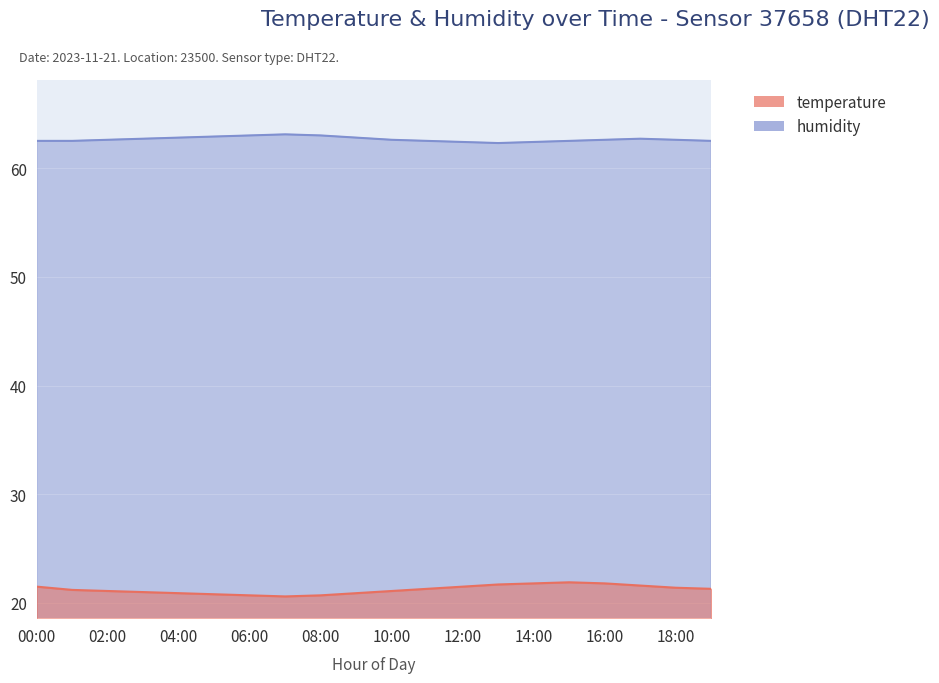

How many interior local peaks does the humidity series have?

2